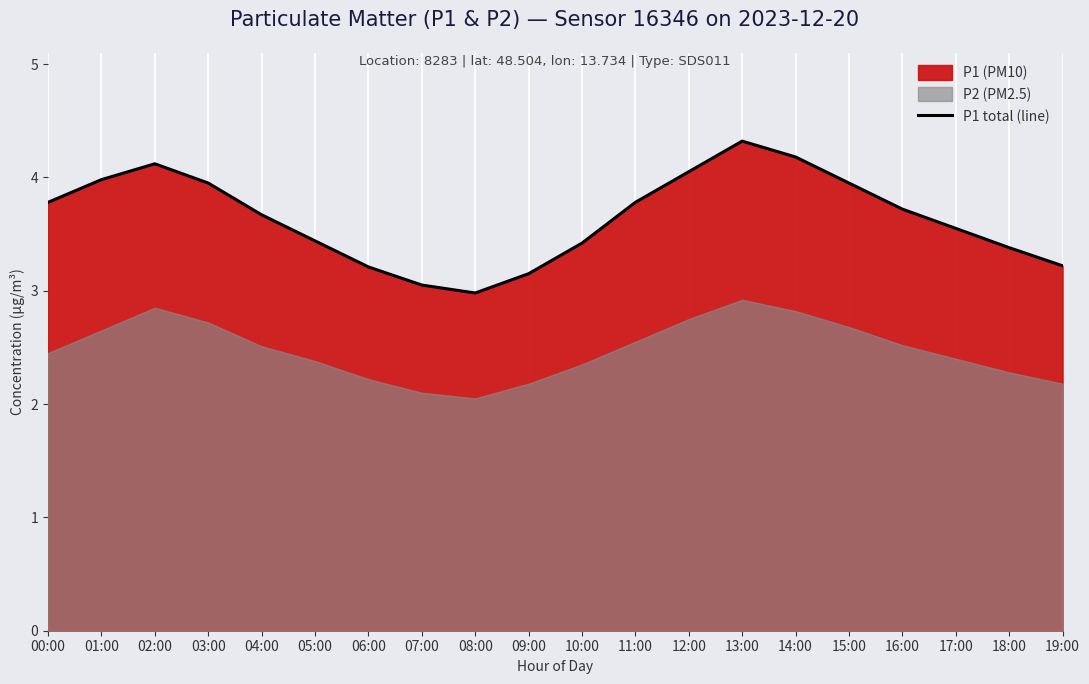

Reading left to right, list all the values displayed in this chart.

00:00=3.8	01:00=4.0	02:00=4.1	03:00=4.0	04:00=3.7	05:00=3.4	06:00=3.2	07:00=3.0	08:00=3.0	09:00=3.1	10:00=3.4	11:00=3.8	12:00=4.0	13:00=4.3	14:00=4.2	15:00=4.0	16:00=3.7	17:00=3.5	18:00=3.4	19:00=3.2